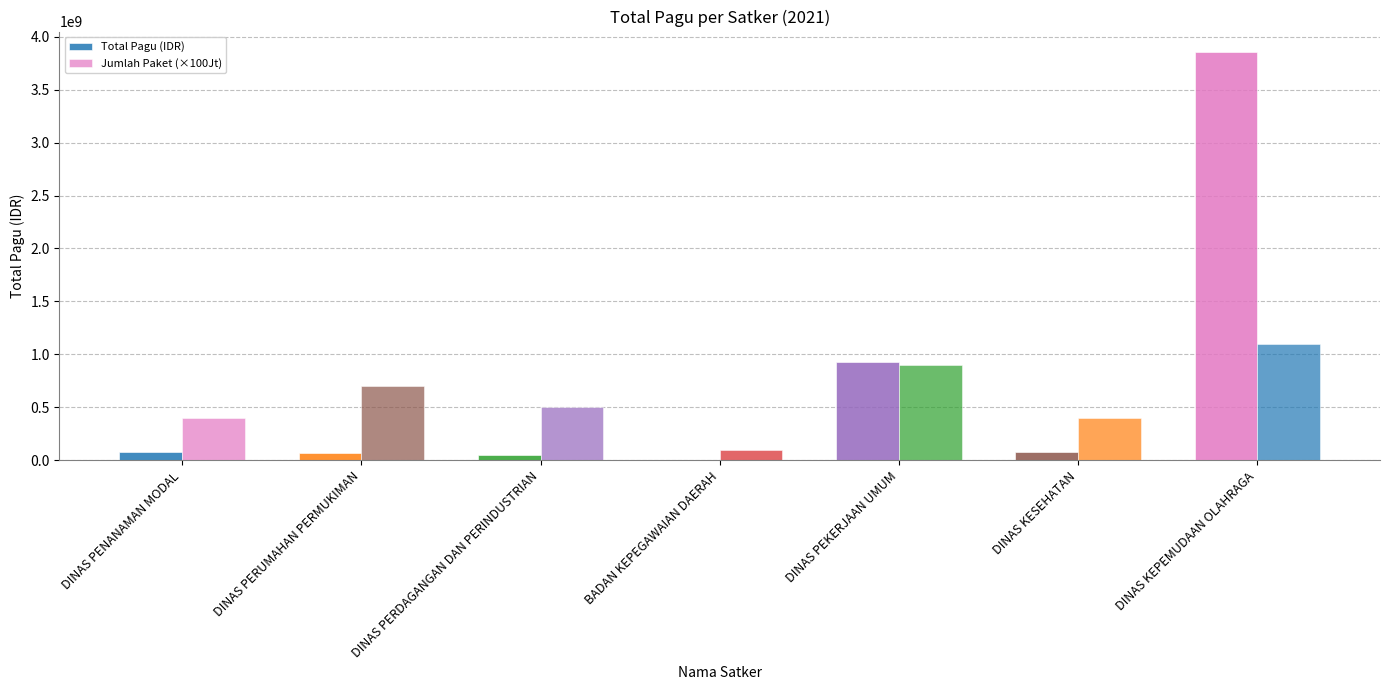

Are the bars horizontal?

No